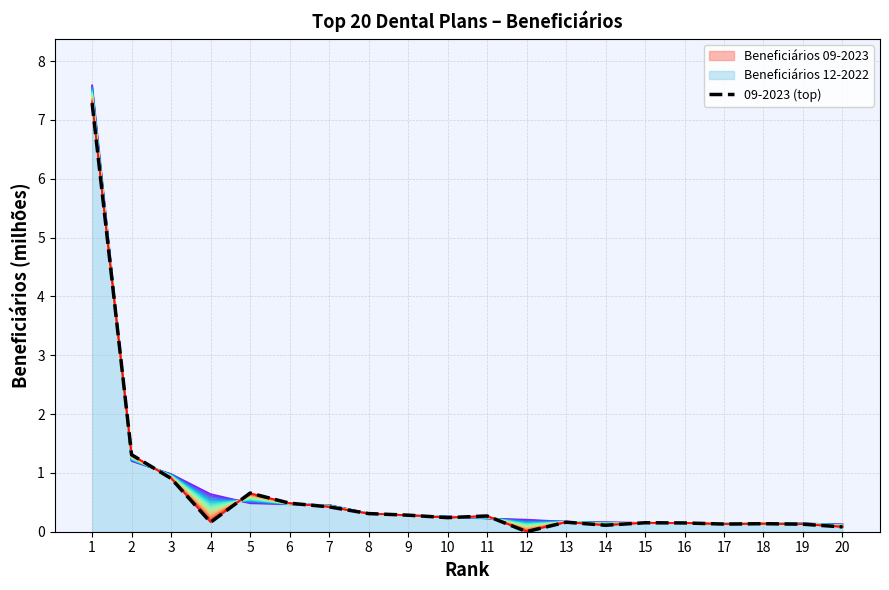

What is the approximate value at 4?

0.2